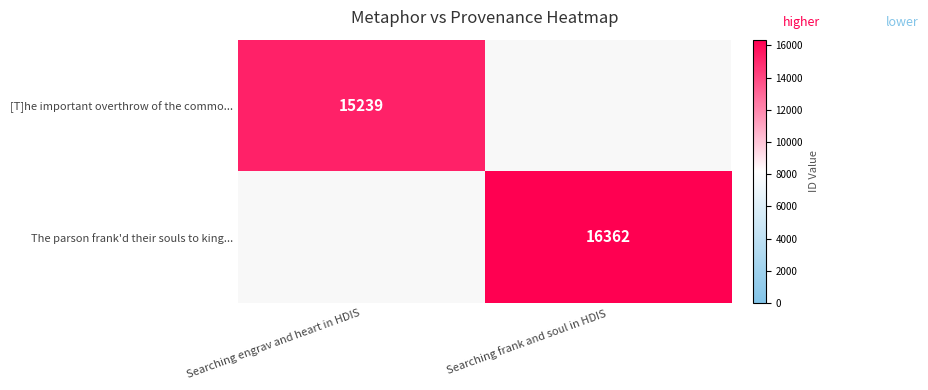

The The parson frank'd their souls to king... series shows 26487 at Searching frank and soul in HDIS. True or false?

False